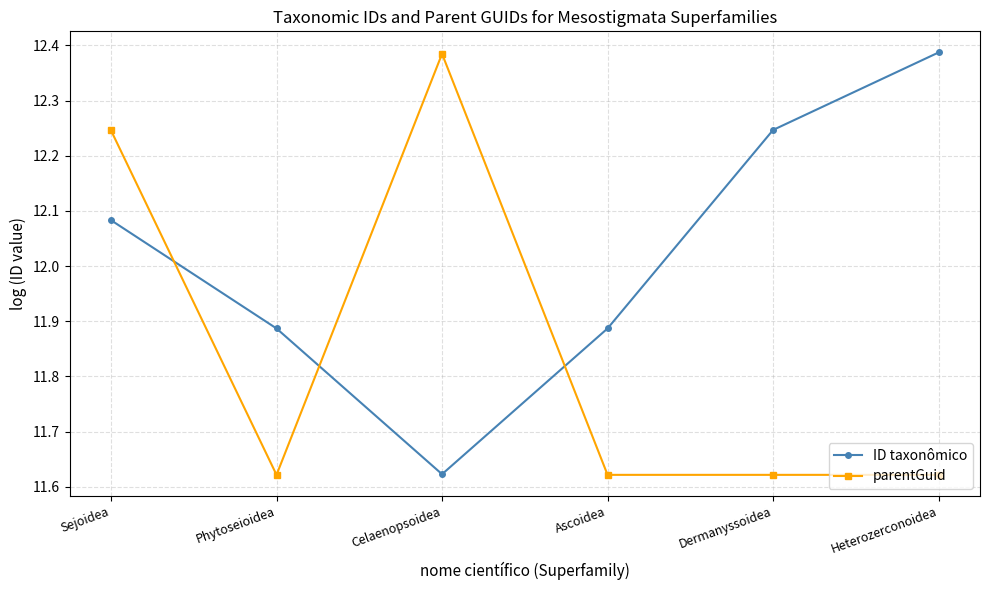

True or false: ID taxonômico and parentGuid intersect in this chart.

True